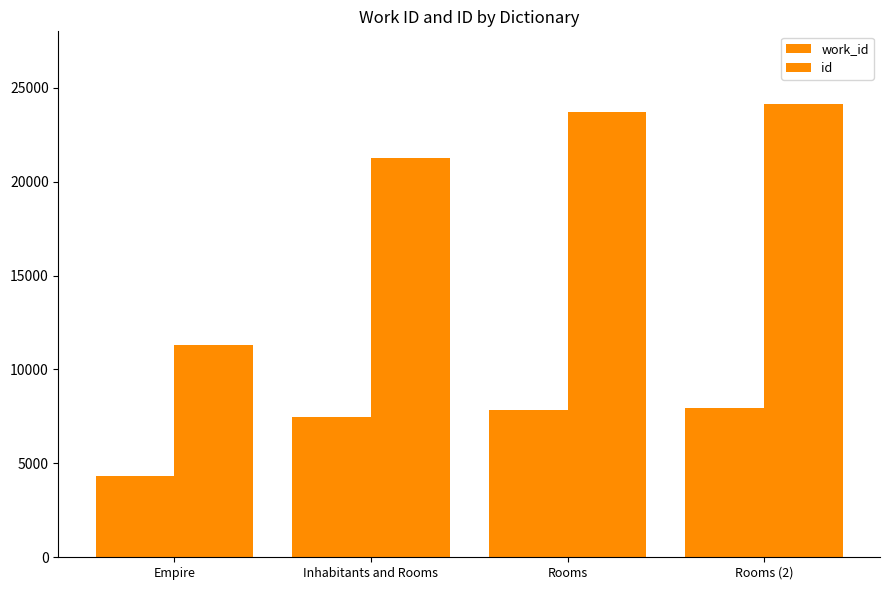

What is the total value across all series at Rooms (2)?

32087